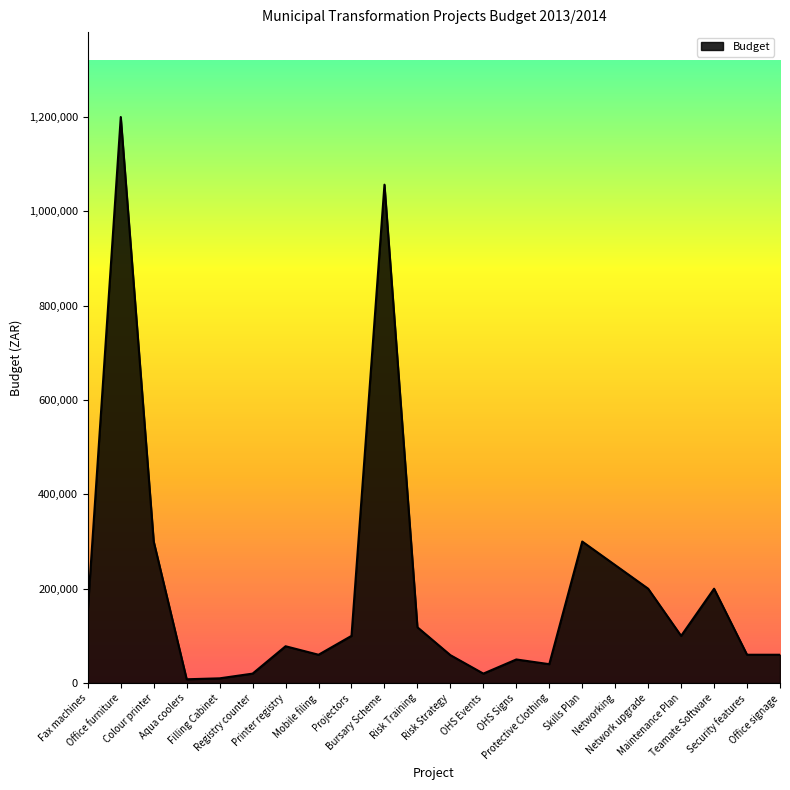

Where does the data first go above 100000?

Fax machines